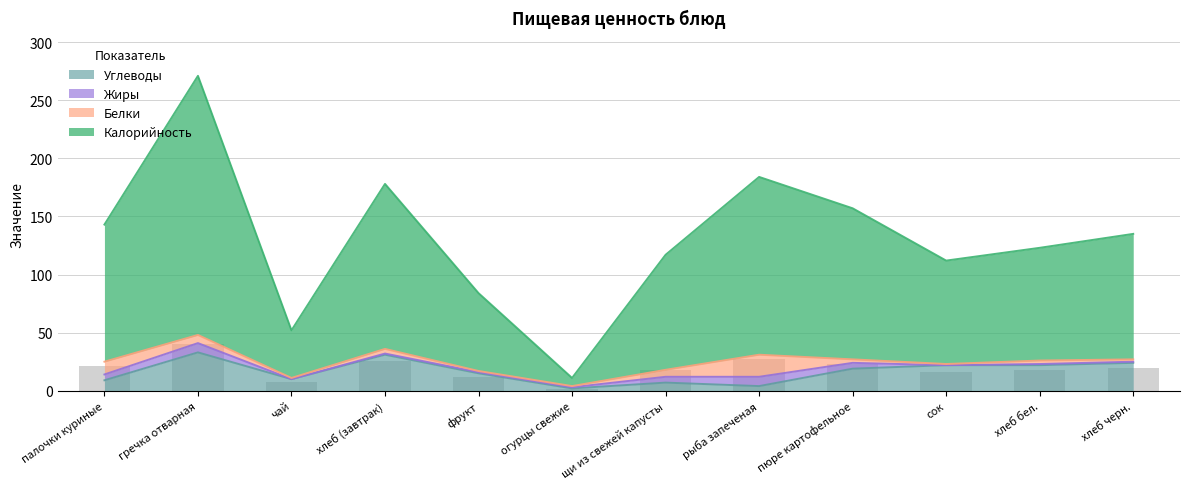

The Углеводы series shows 34 at сок. True or false?

False